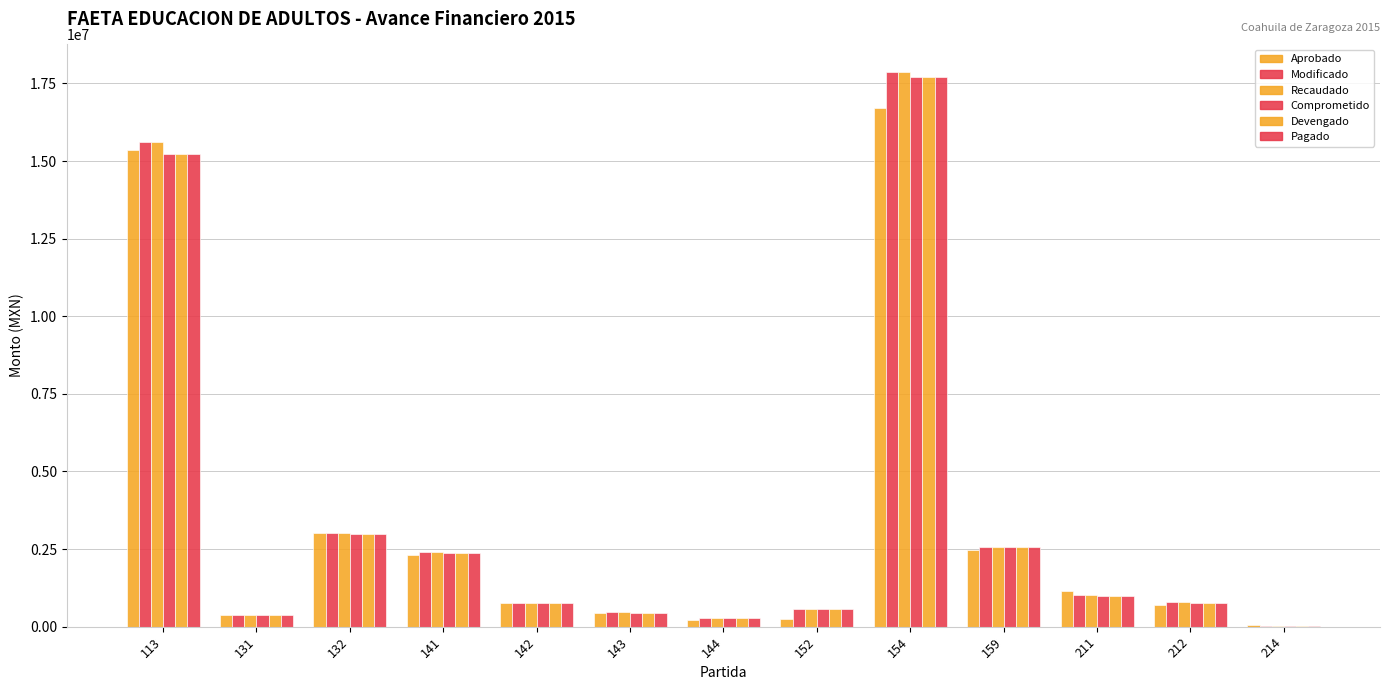

How many data points in Comprometido are above 776859?

7